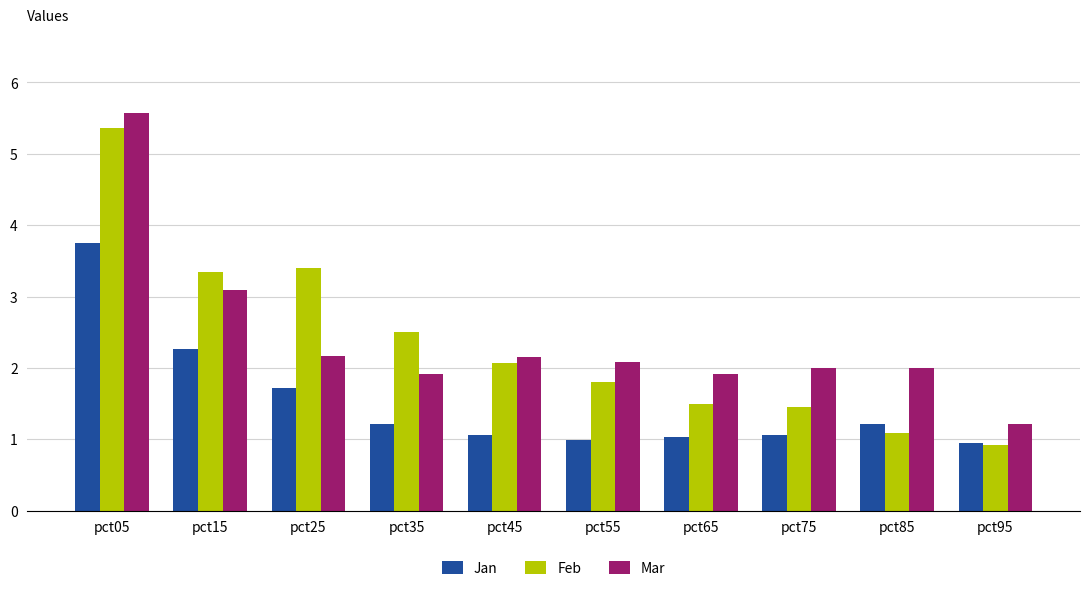

Which series has the largest total across all categories?

Mar